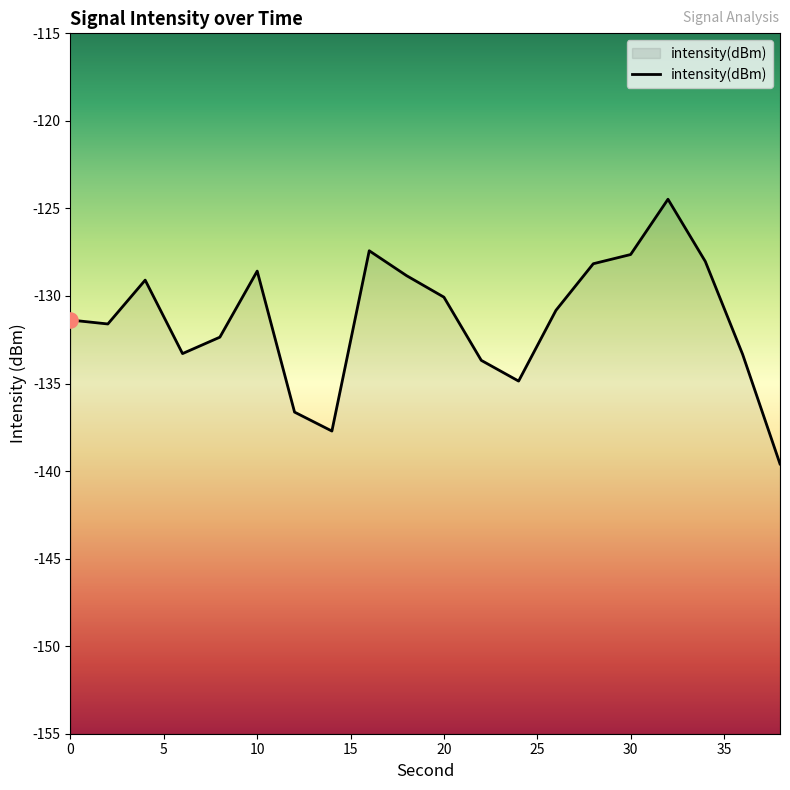

Which has a higher value, 20 or 24?

20